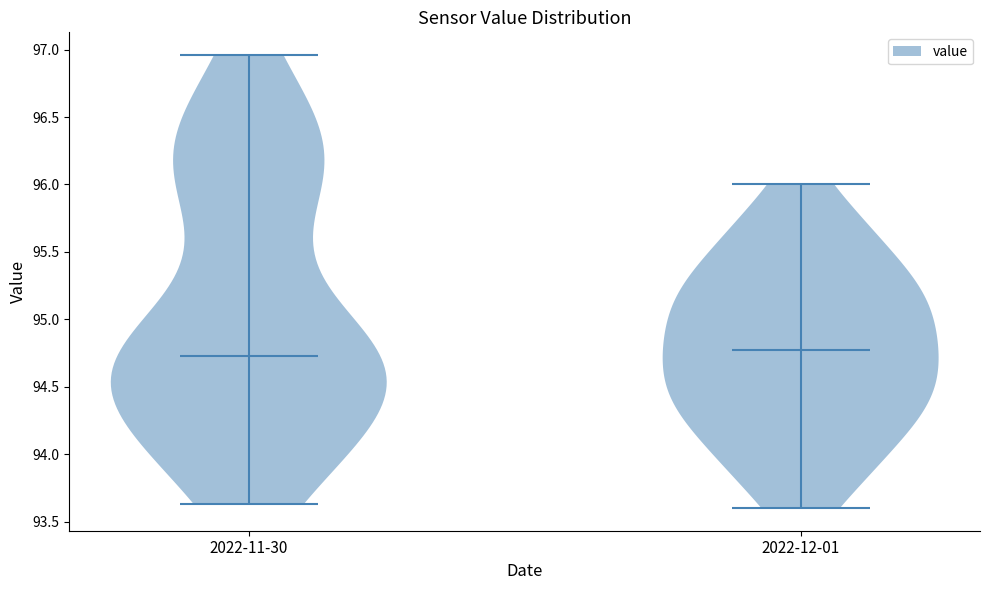

Reading left to right, read every violin against the y-axis: where its median line is, and the lowest and highest points it reaches. The values are not printed on the chart, so give them approximately, as read against the axis.

2022-11-30: median line 94.75, lowest point 93.65, highest point 96.95
2022-12-01: median line 94.80, lowest point 93.60, highest point 96.00